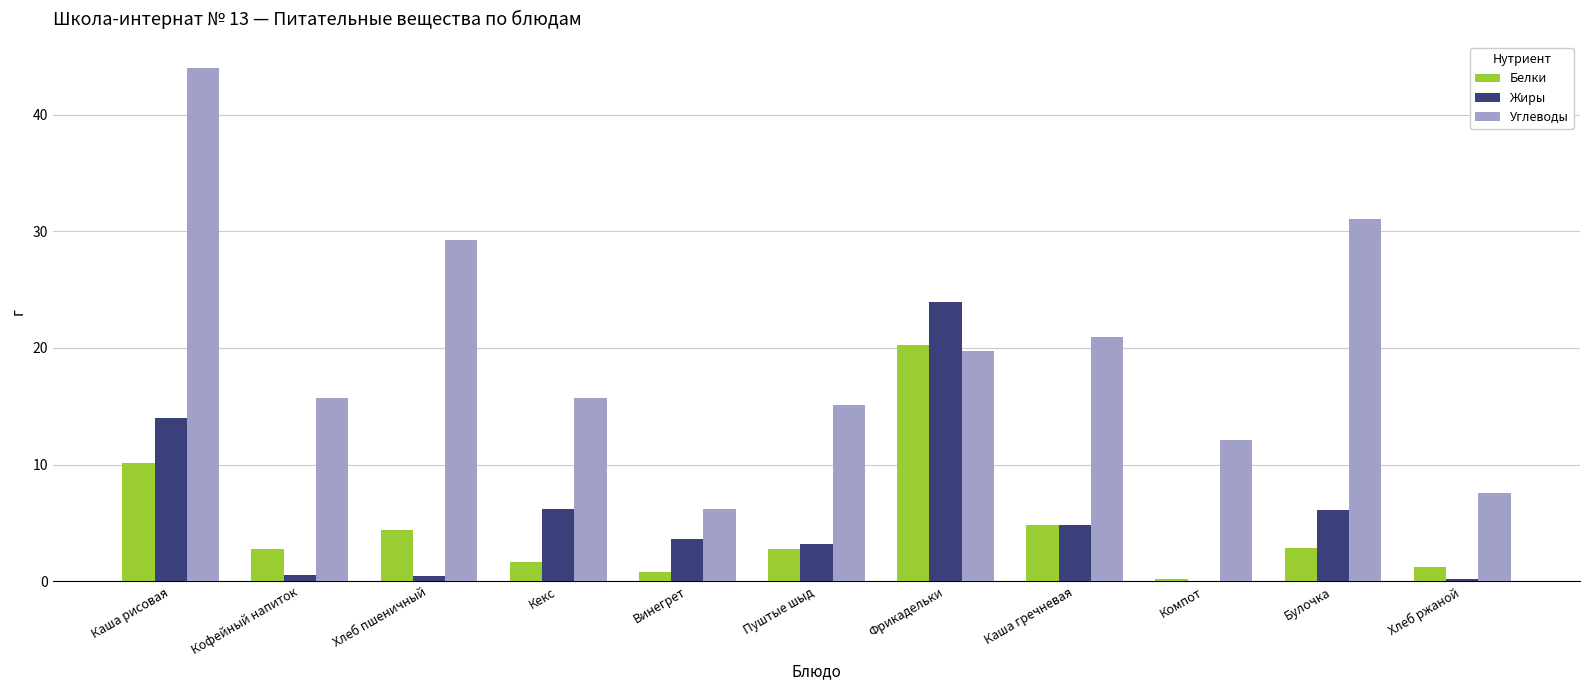

How many data points does each series have?

11